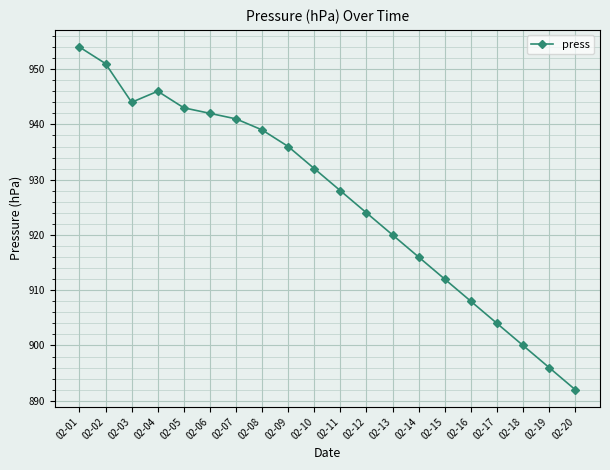

Does the chart have visible grid lines?

Yes